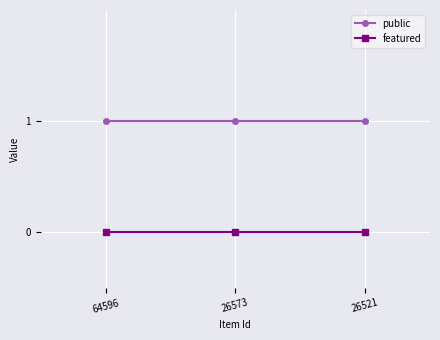

What is the value of the public point at the 3rd from the left?

1